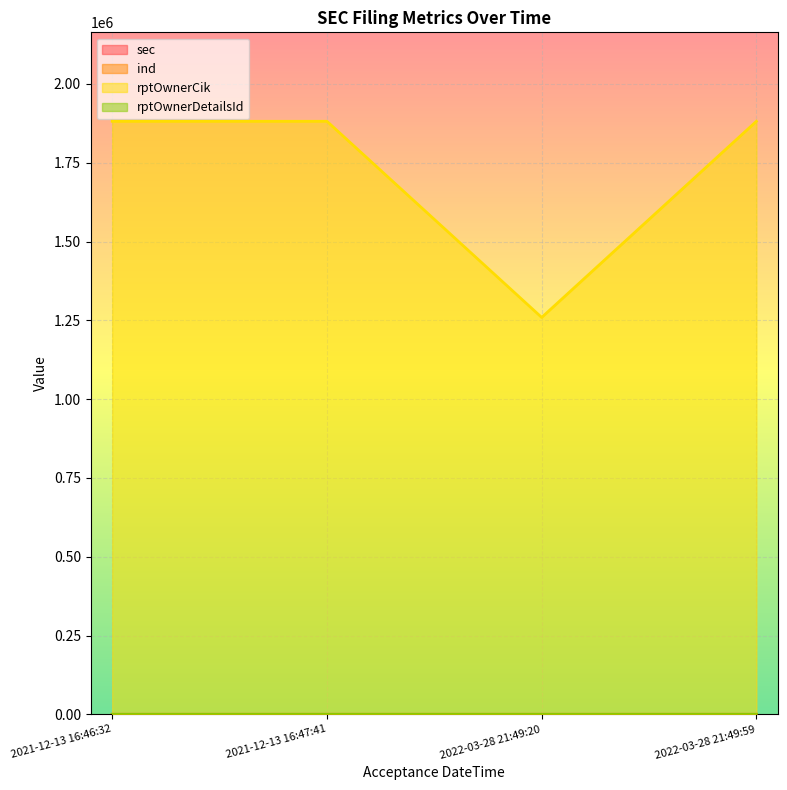

At which category does sec reach its first local peak?

2022-03-28 21:49:20